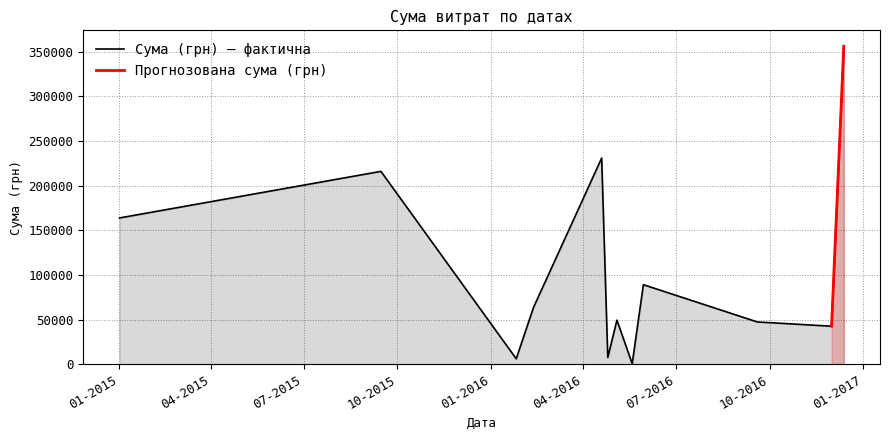

What value does the data have at 15?

7990.7